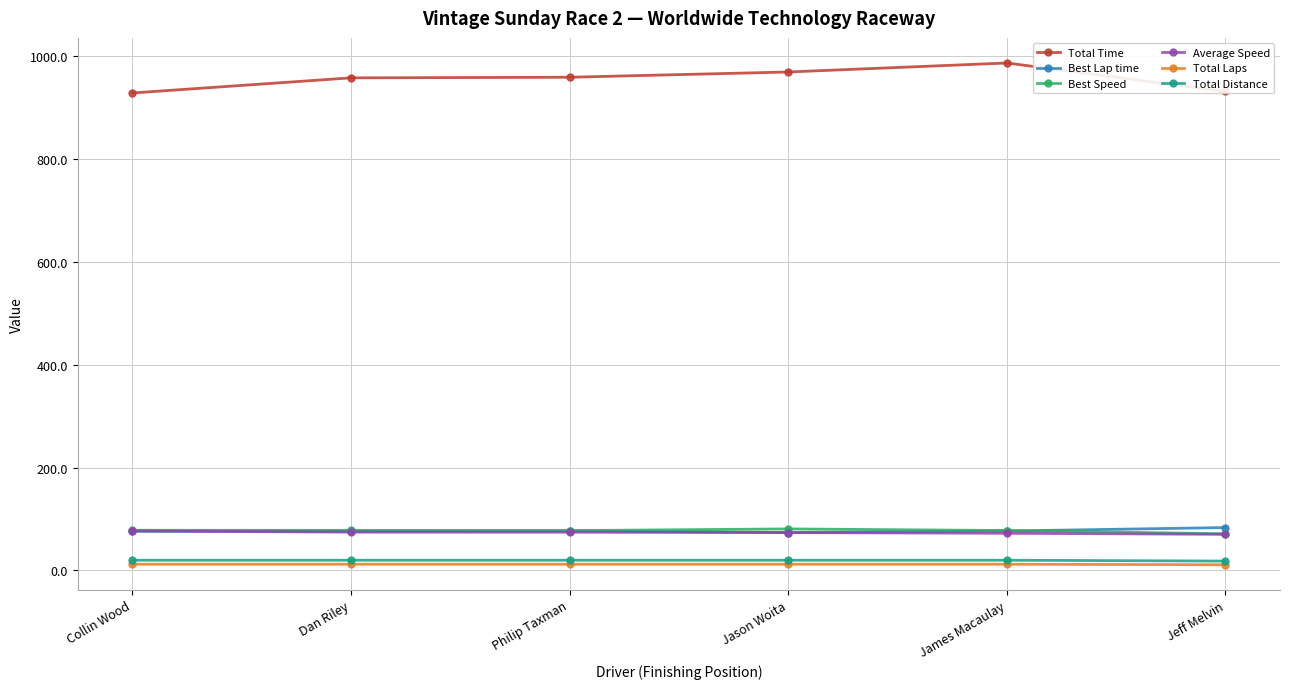

True or false: Best Lap time and Total Time cross at least once.

False